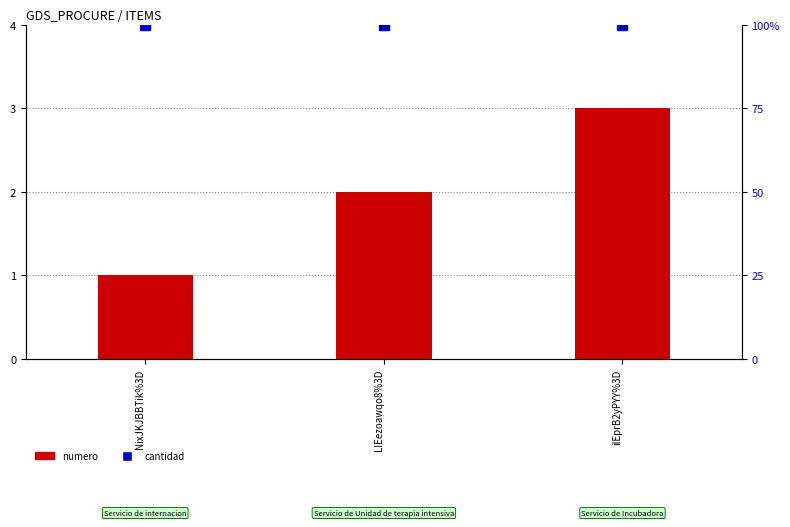

Which series contains the lowest Y value?

numero